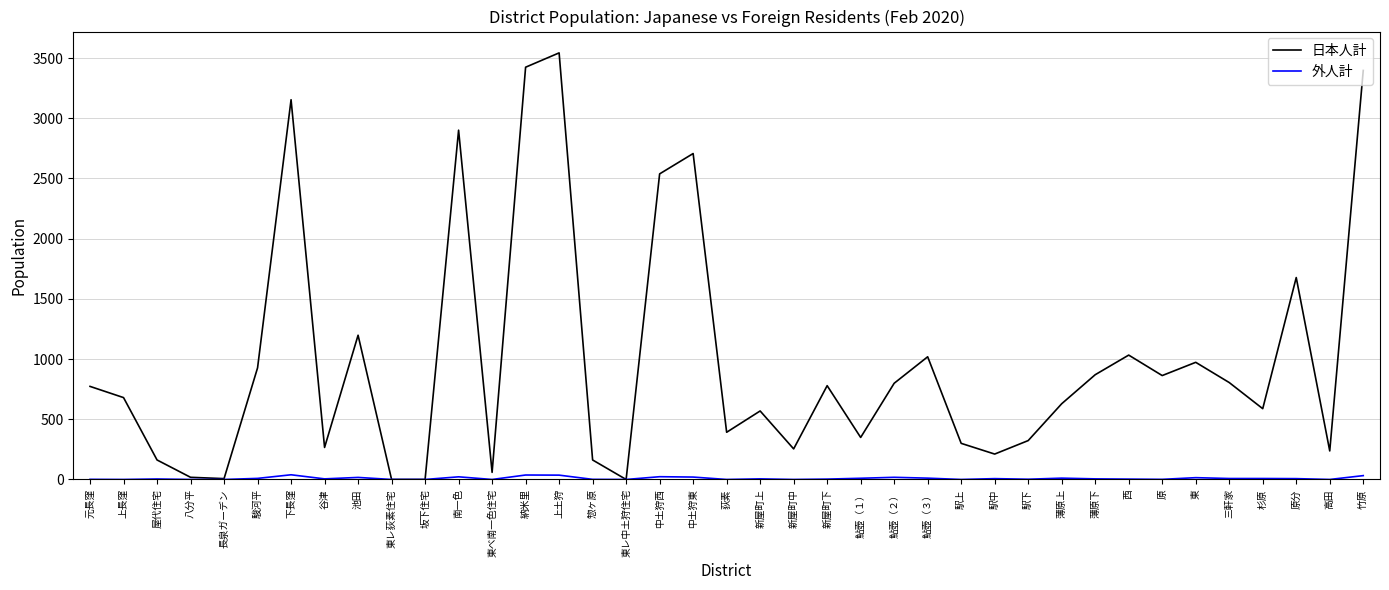

What are all the series names shown in the legend?

日本人計, 外人計